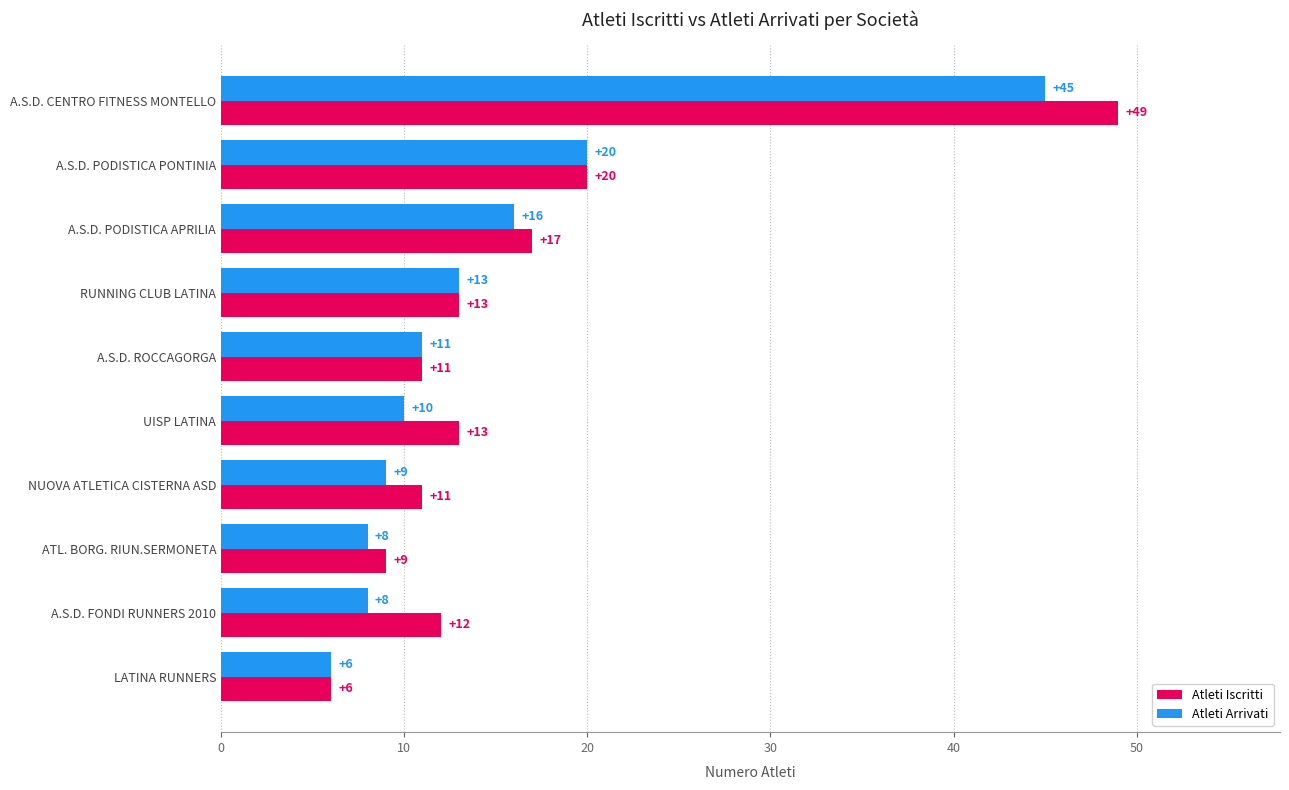

Count the number of data series in this chart.

2